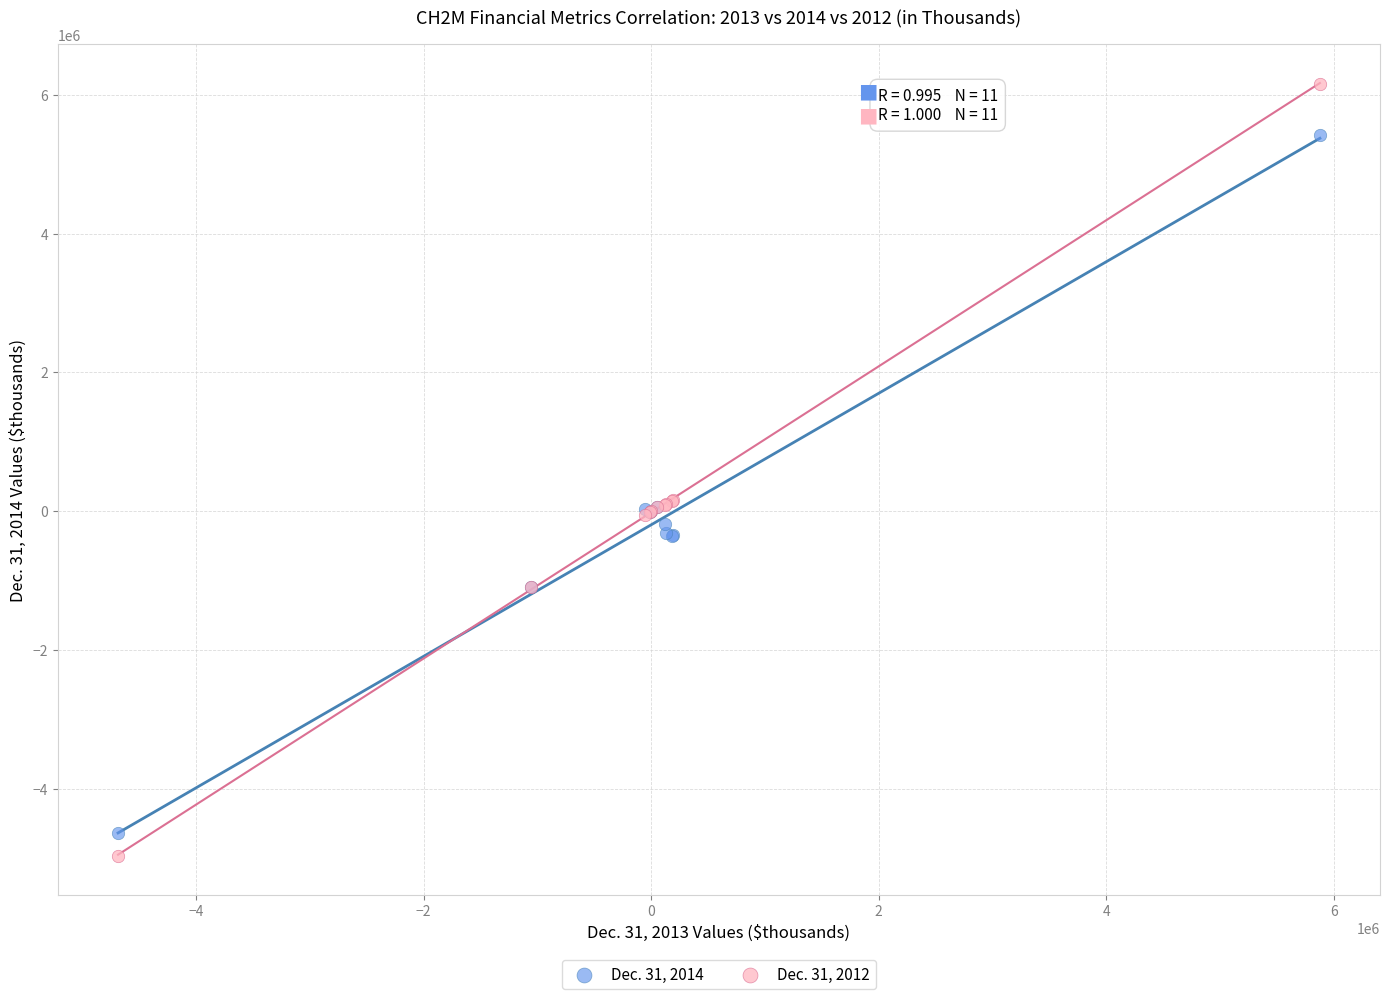

Which series reaches the maximum Y coordinate?

Dec. 31, 2012